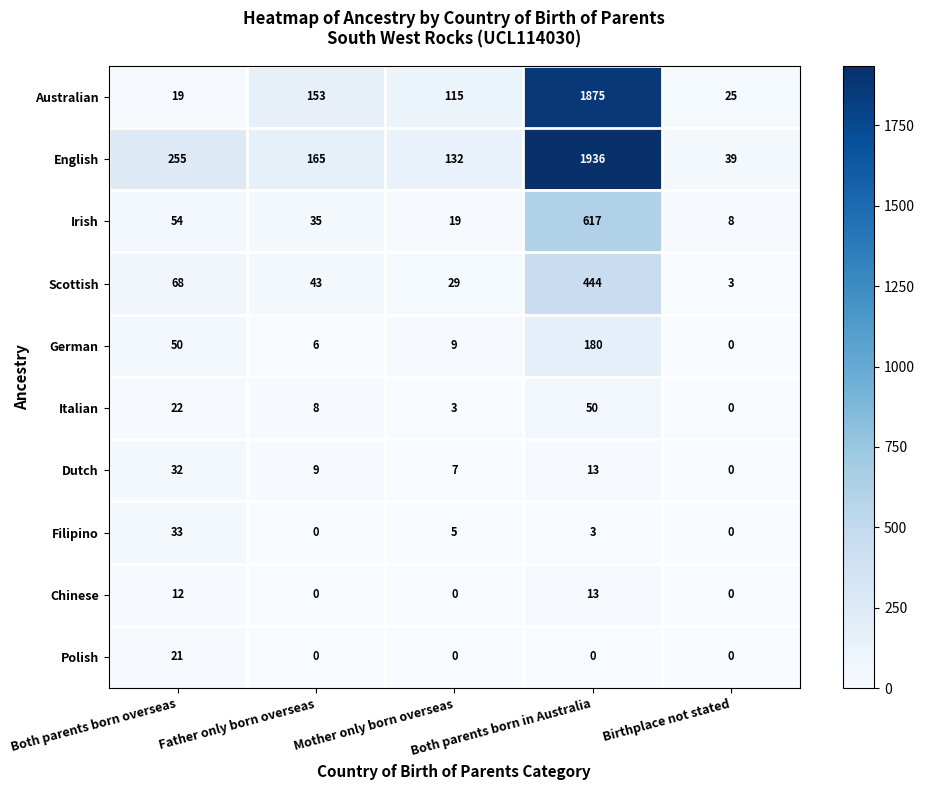

What value does the German series have at Mother only born overseas, to the nearest 10?

10